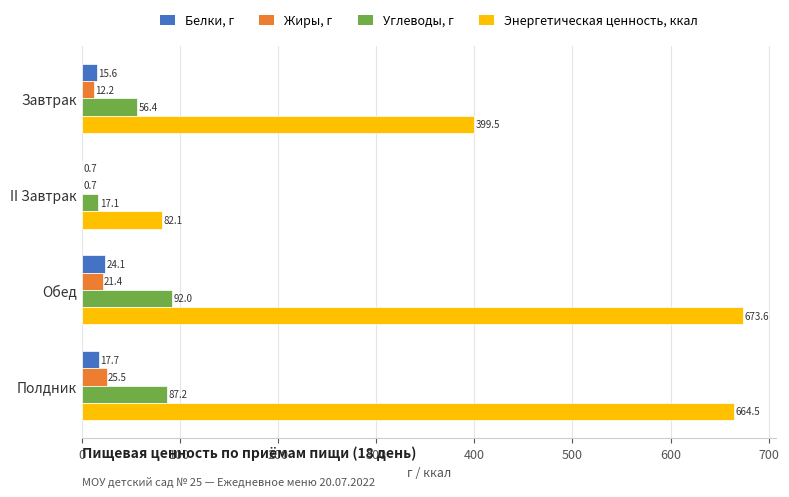

Which series changed the most between Обед and Полдник?

Энергетическая ценность, ккал